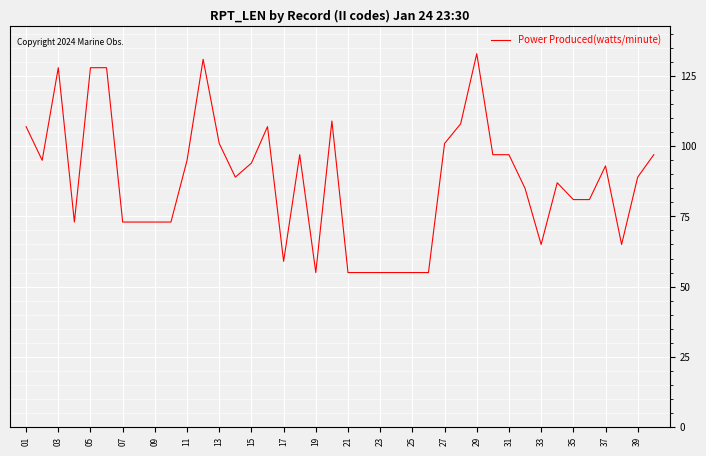

What is the maximum value shown in the chart?

133